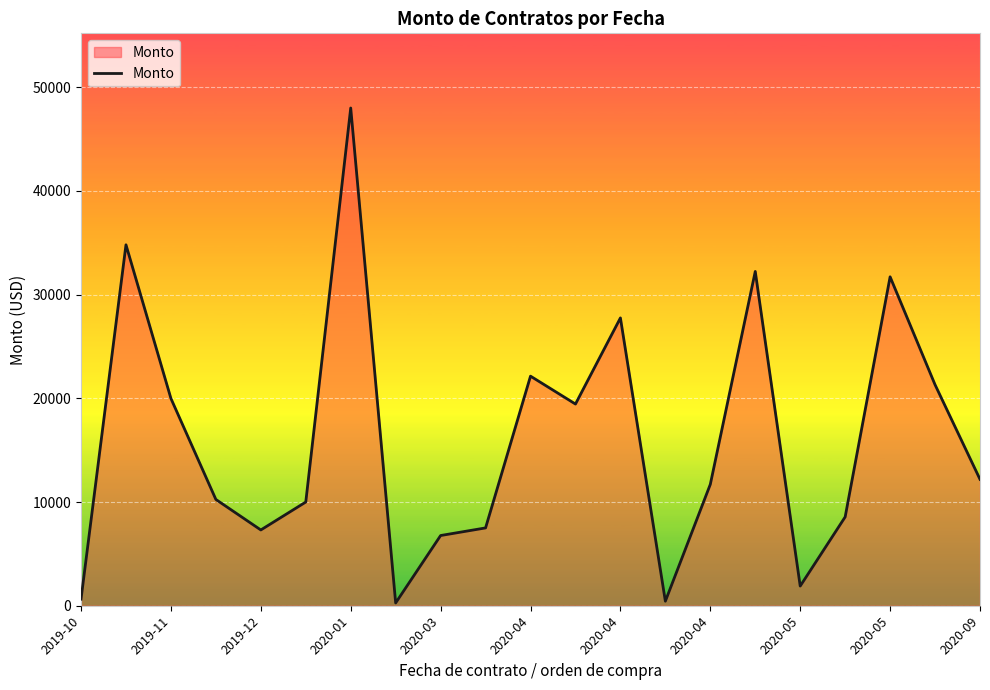

What is the difference between the maximum and minimum values?

47730.0